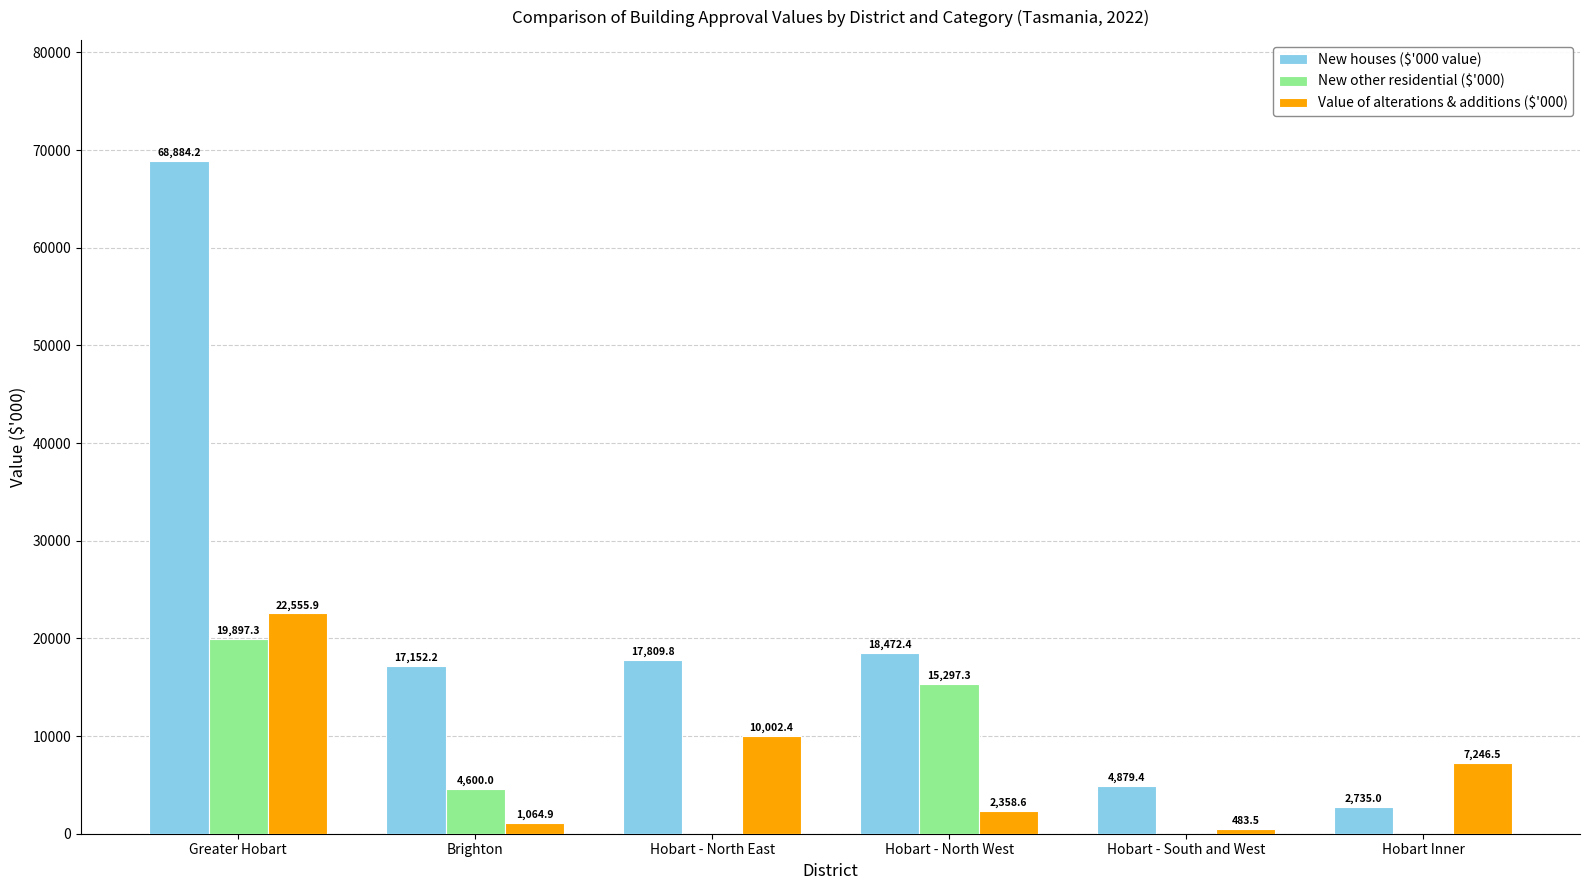

Which category has the highest value in the New houses ($'000 value) series?

Greater Hobart